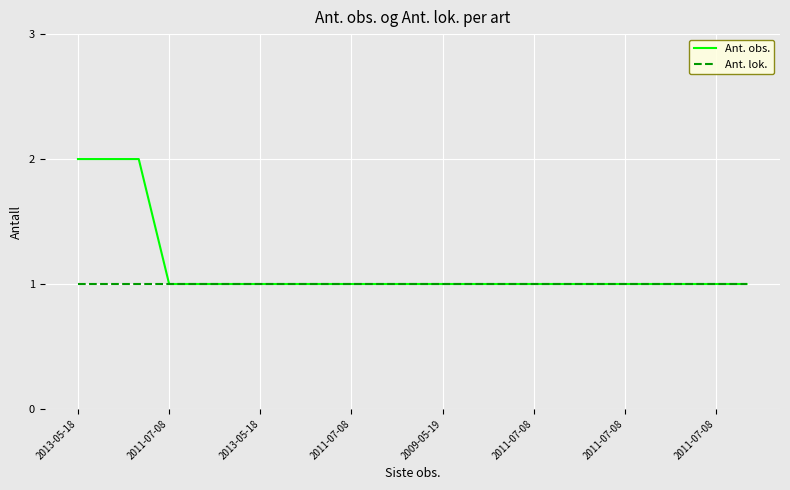

List the series in order of their peak value, highest first.

Ant. obs., Ant. lok.